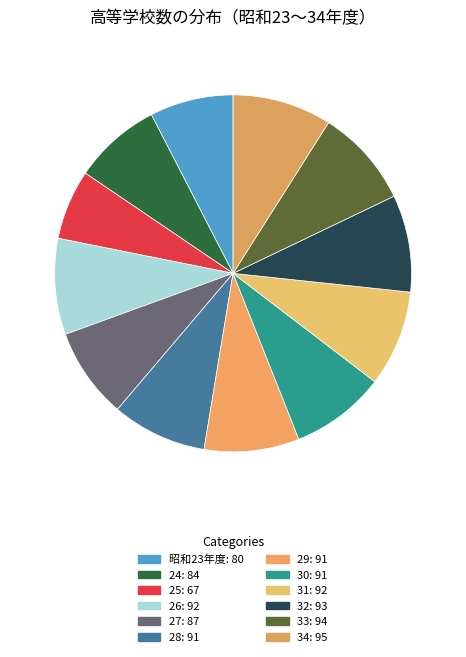

Approximately how many times larger is the value at 30 compared to 31?

1.0